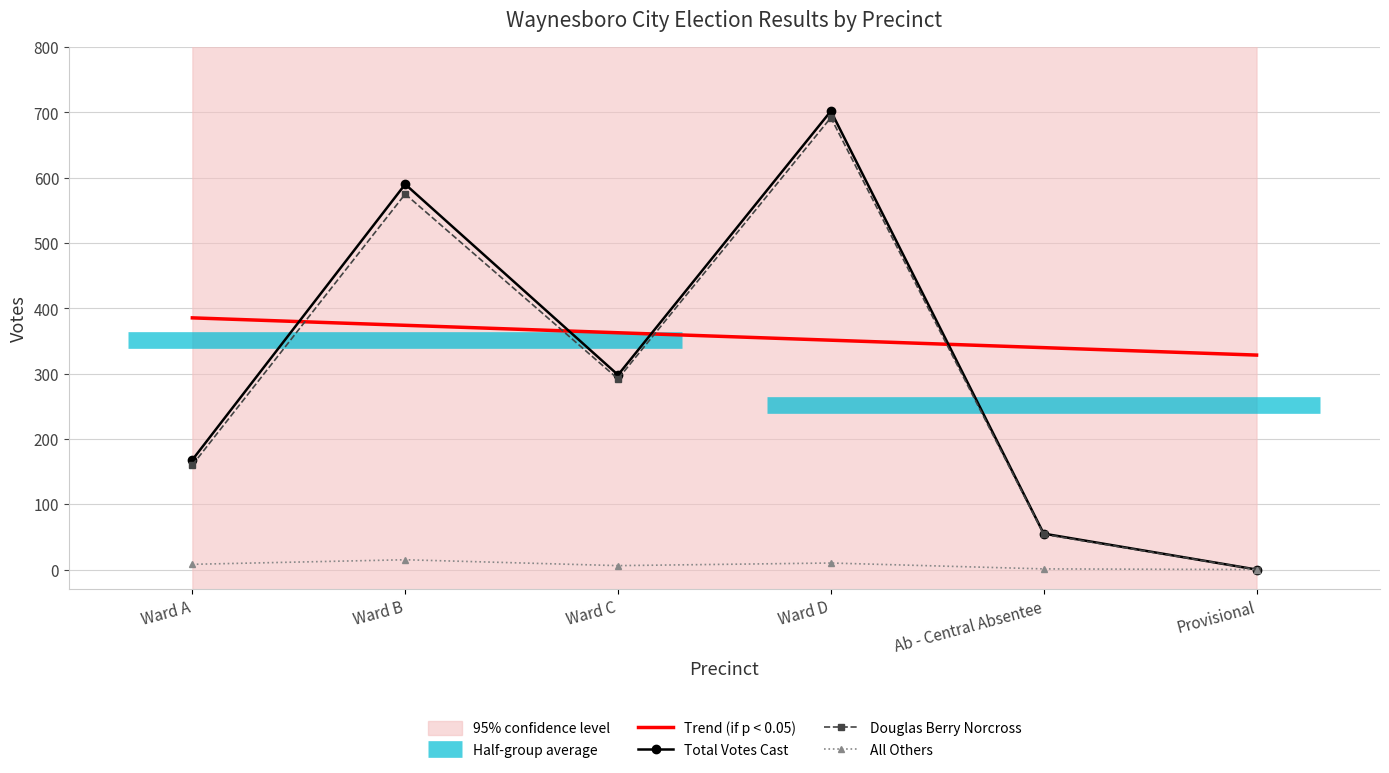

True or false: Douglas Berry Norcross and Total Votes Cast cross at least once.

False